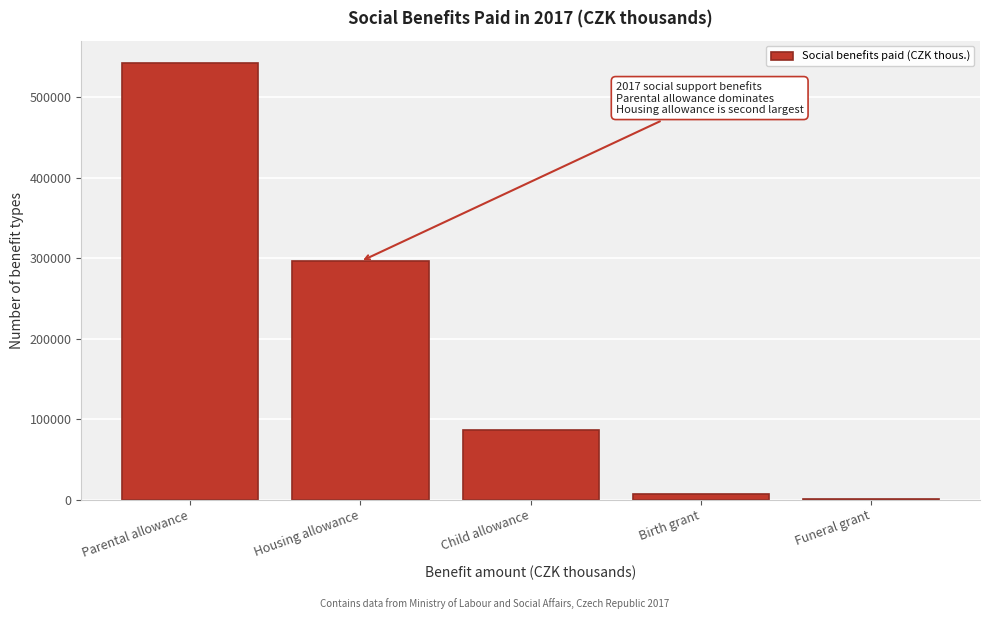

Reading left to right, extract all data points from this chart.

Parental allowance=542812.5	Housing allowance=295866.1	Child allowance=86103.7	Birth grant=7460.0	Funeral grant=450.0